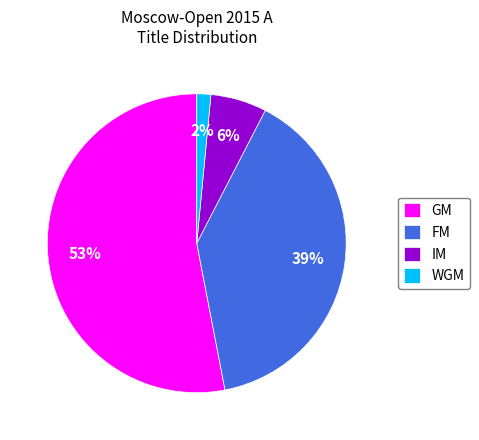

How many slices are in this pie chart?

4